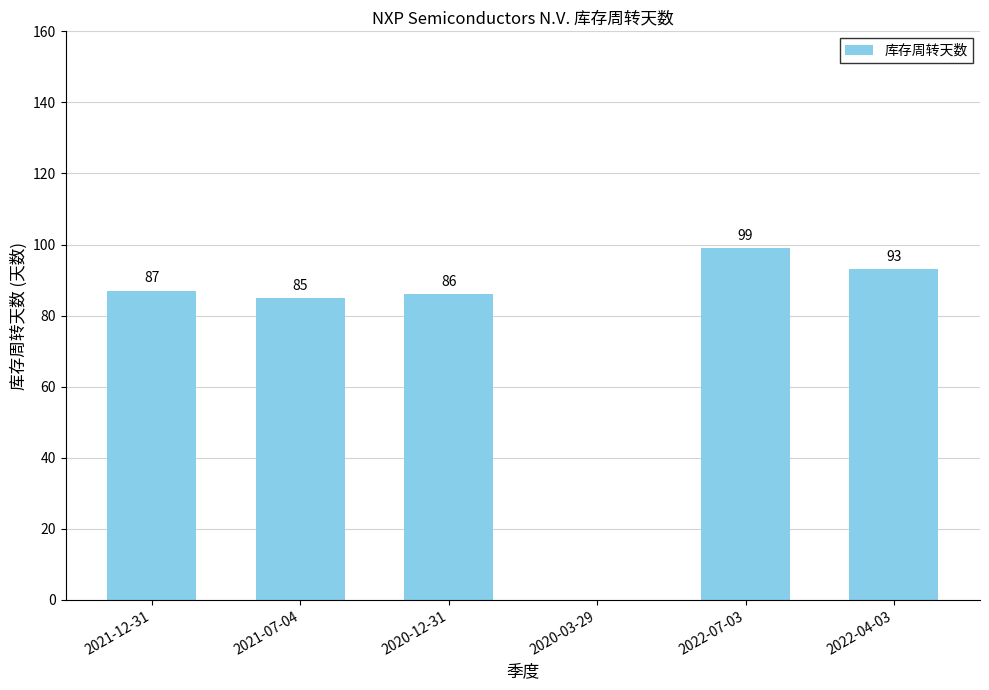

How many positive values are there?

5